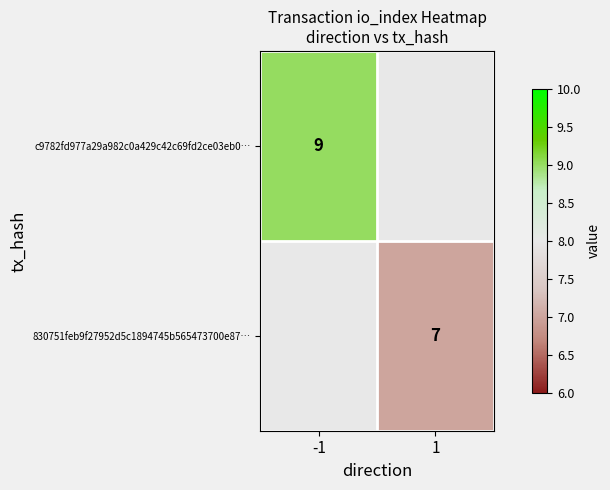

At which category does the chart reach its minimum across all series?

1